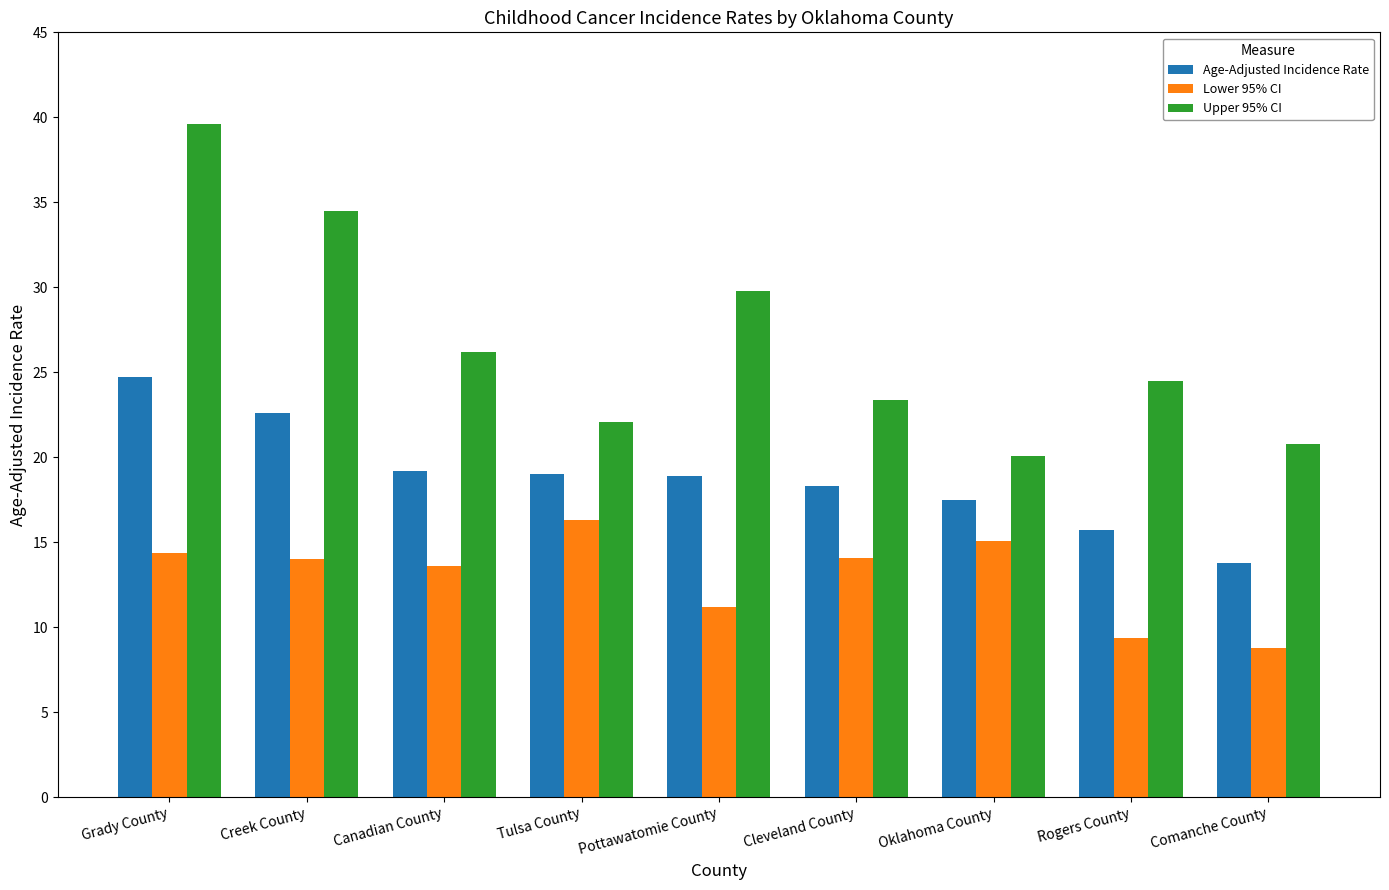

Which series changed the most between Grady County and Creek County?

Upper 95% CI